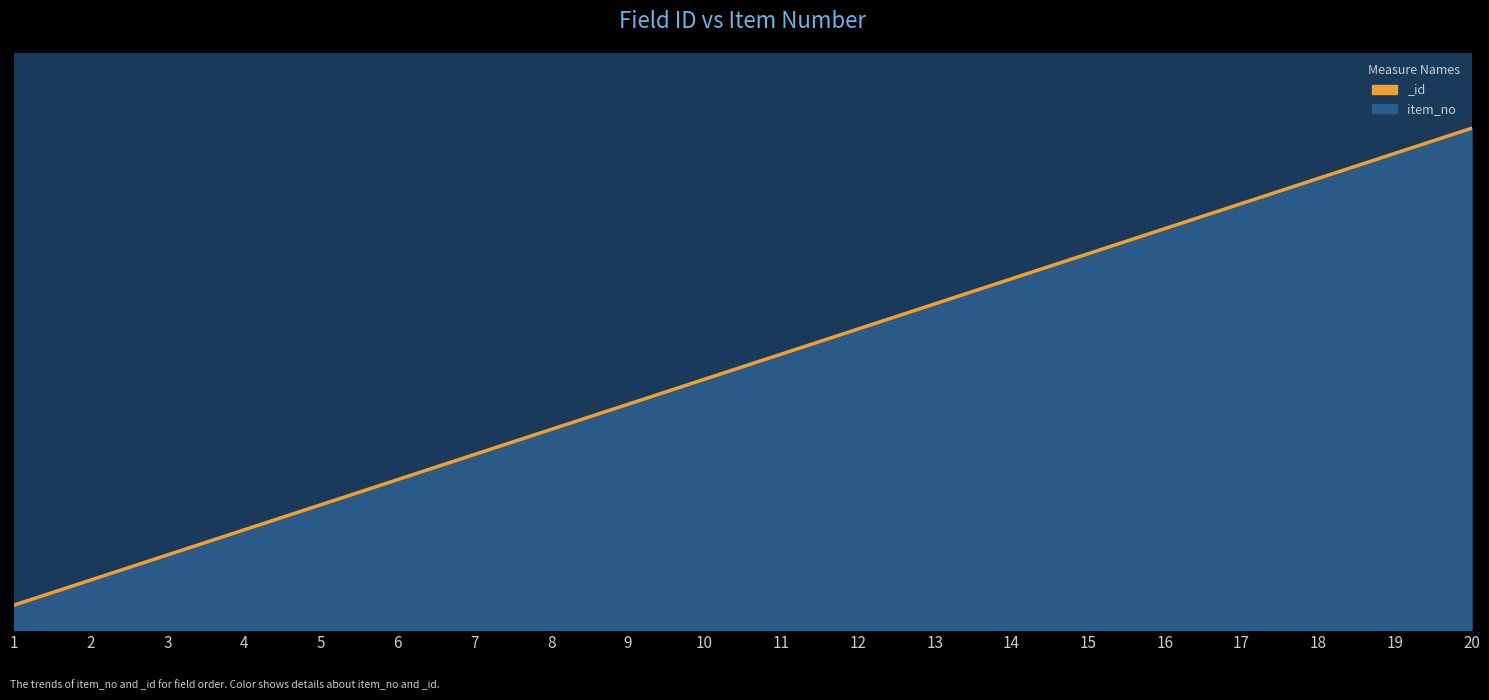

Reading right to left, what are all the values shown in this chart?

20=20	19=19	18=18	17=17	16=16	15=15	14=14	13=13	12=12	11=11	10=10	9=9	8=8	7=7	6=6	5=5	4=4	3=3	2=2	1=1